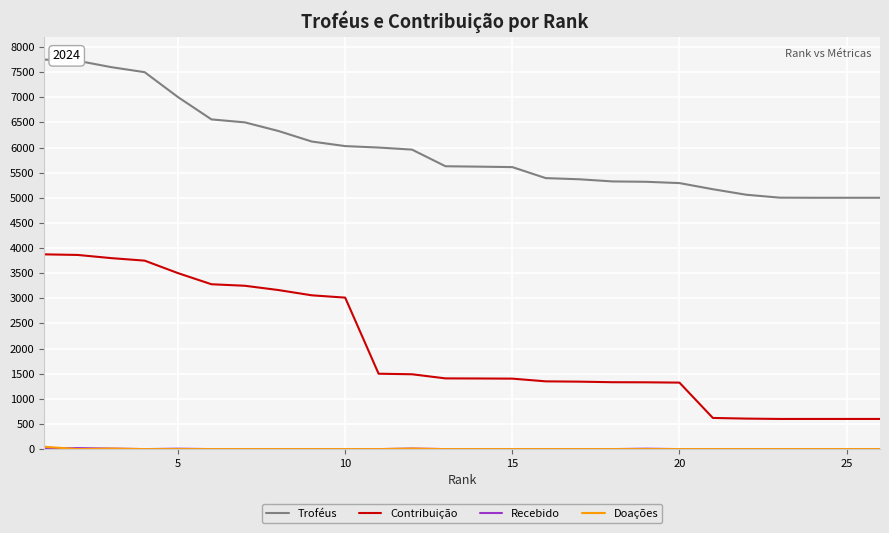

How many categories are shown in the chart?

26